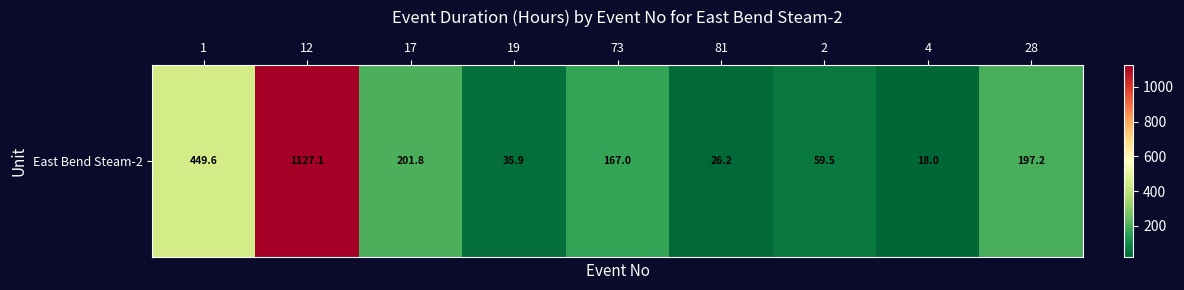

Between 81 and 4, which is larger?

81